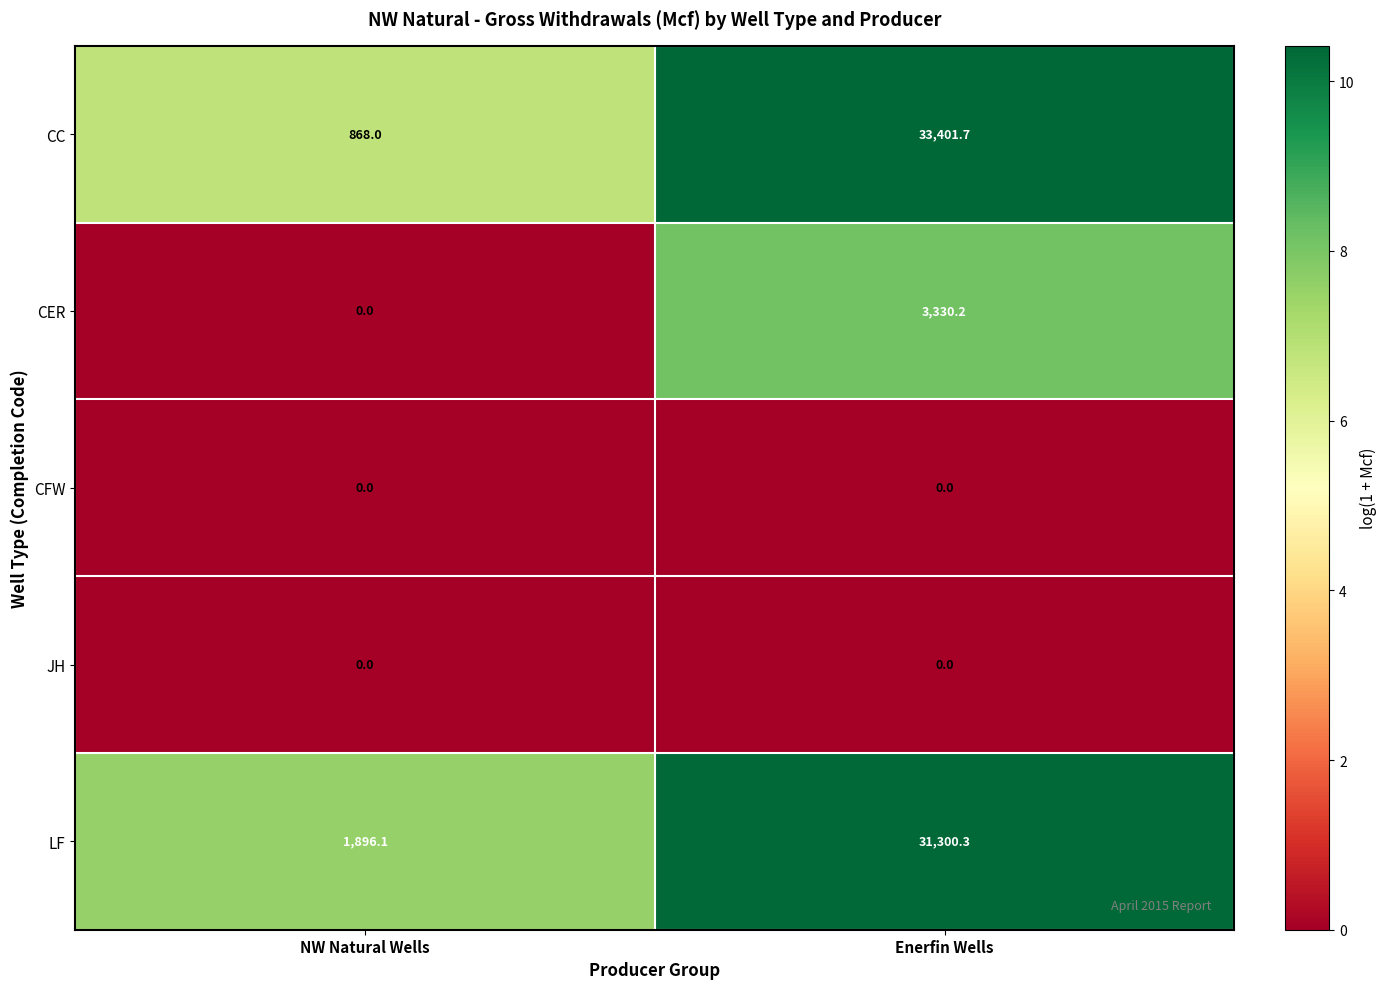

Reading right to left, what are all the values shown in this chart?

CC: Enerfin Wells=33401.7	NW Natural Wells=868.0
CER: Enerfin Wells=3330.2	NW Natural Wells=0.0
CFW: Enerfin Wells=0.0	NW Natural Wells=0.0
JH: Enerfin Wells=0.0	NW Natural Wells=0.0
LF: Enerfin Wells=31300.3	NW Natural Wells=1896.1